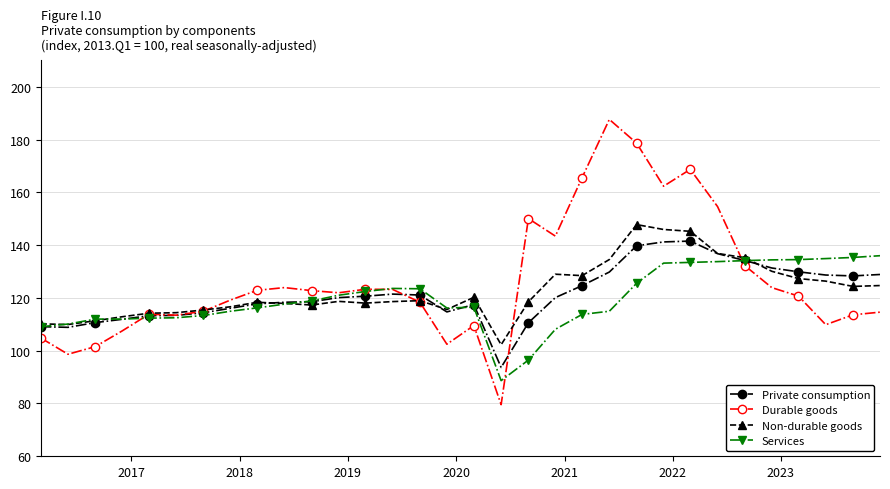

Which series has the largest range (max minus min)?

Durable goods